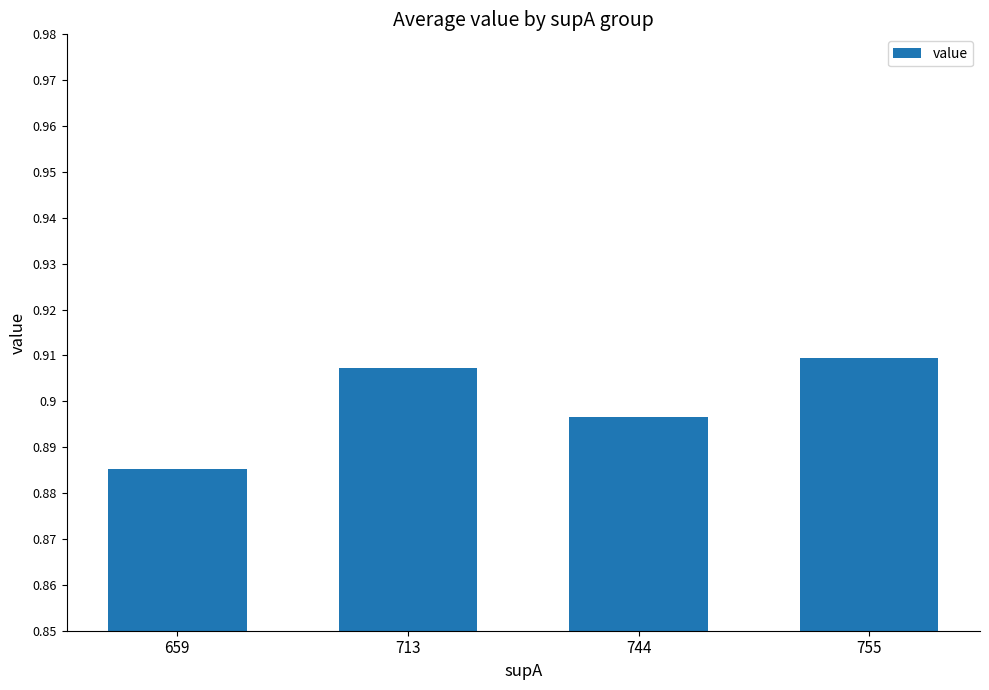

Between 659 and 744, which is larger?

744